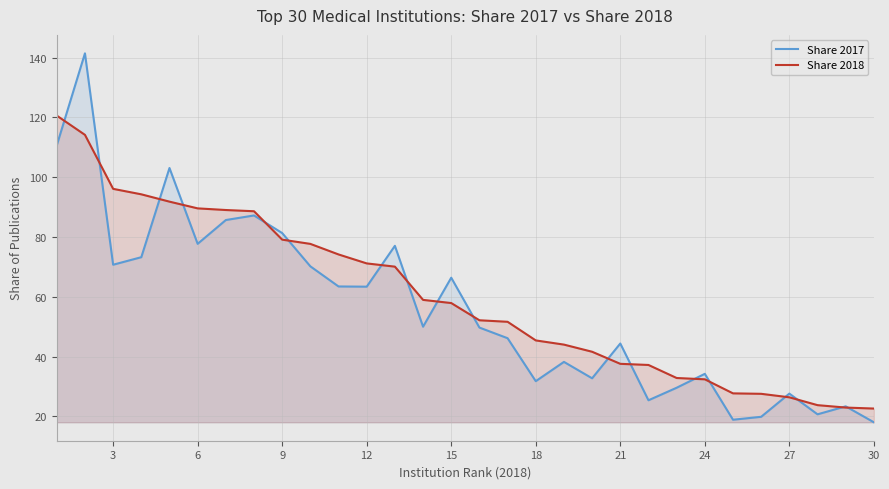

What is the minimum value shown in the chart?

18.1